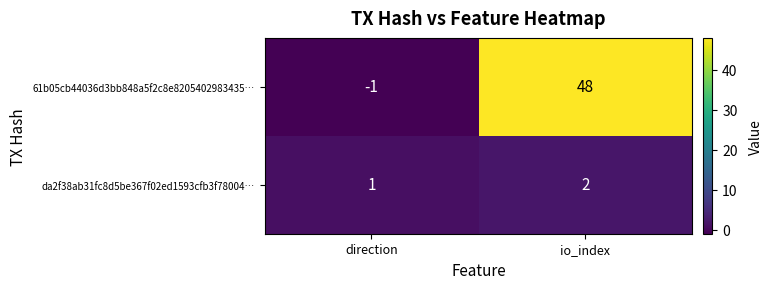

What is the sum of the 61b05cb44036d3bb848a5f2c8e8205402983435… values at direction and io_index?

47